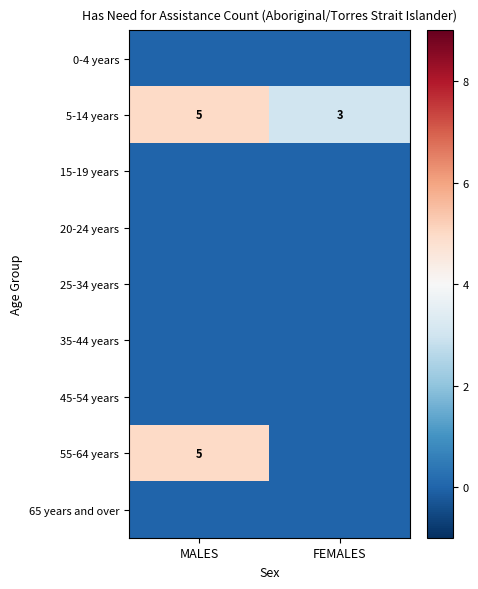

Which category has the lowest value in the 5-14 years series?

FEMALES